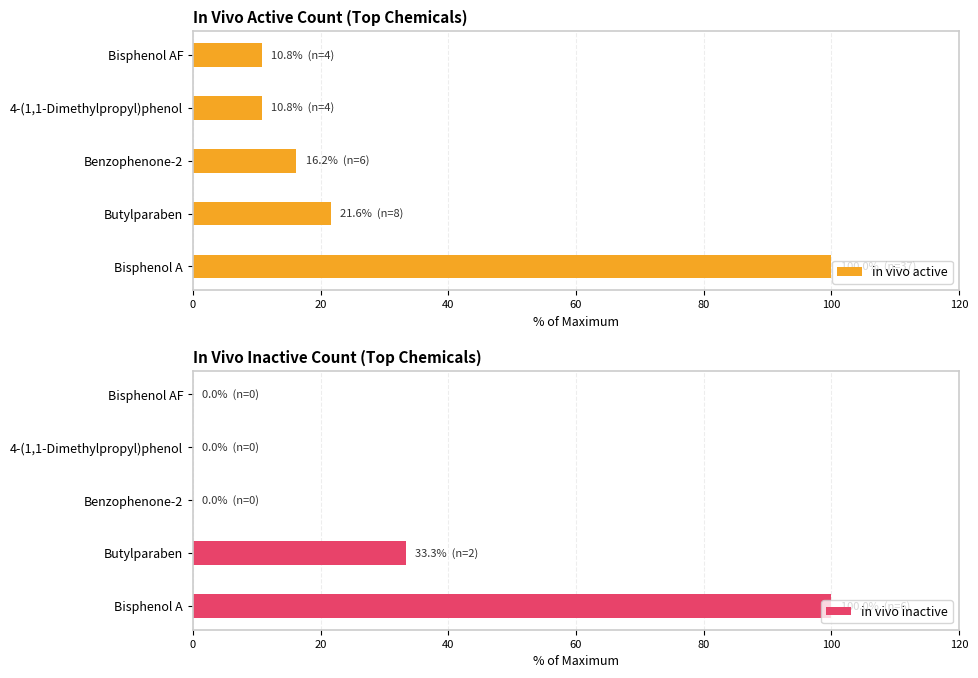

What is the average value of the in vivo inactive series?

26.7